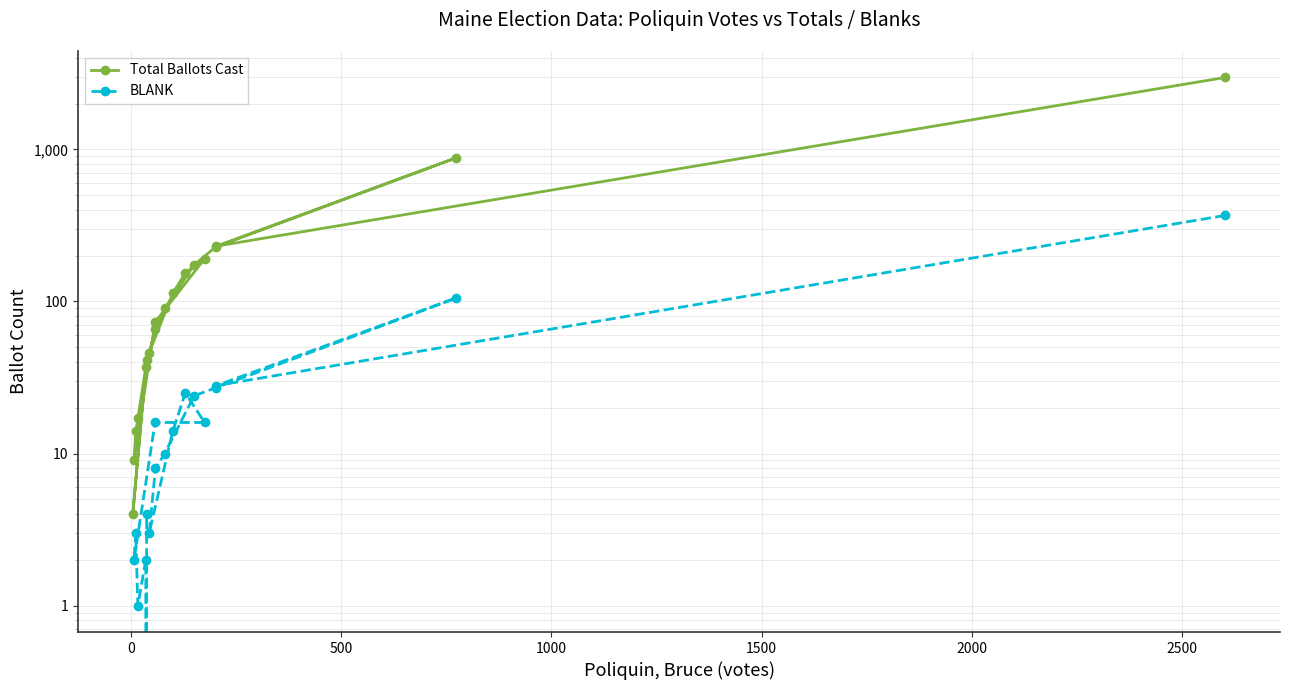

How many data points in BLANK are less than 14?

9